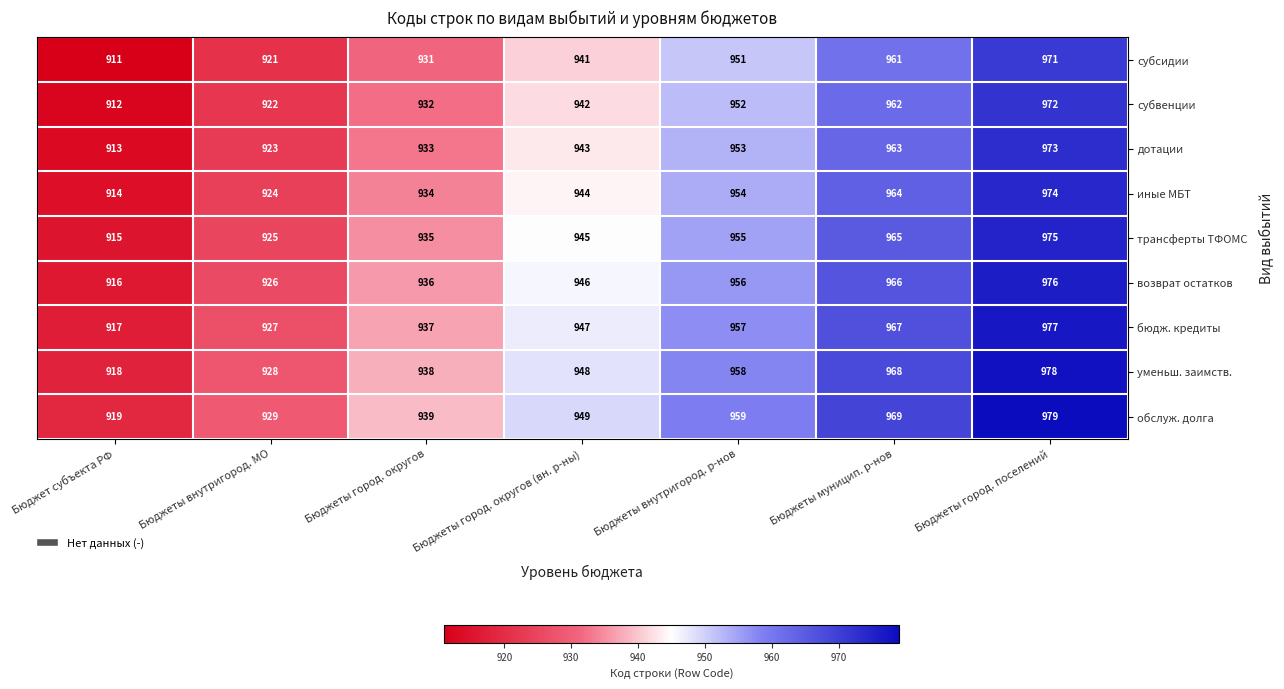

Rank the series by their maximum value, from highest to lowest.

обслуж. долга, уменьш. заимств., бюдж. кредиты, возврат остатков, трансферты ТФОМС, иные МБТ, дотации, субвенции, субсидии